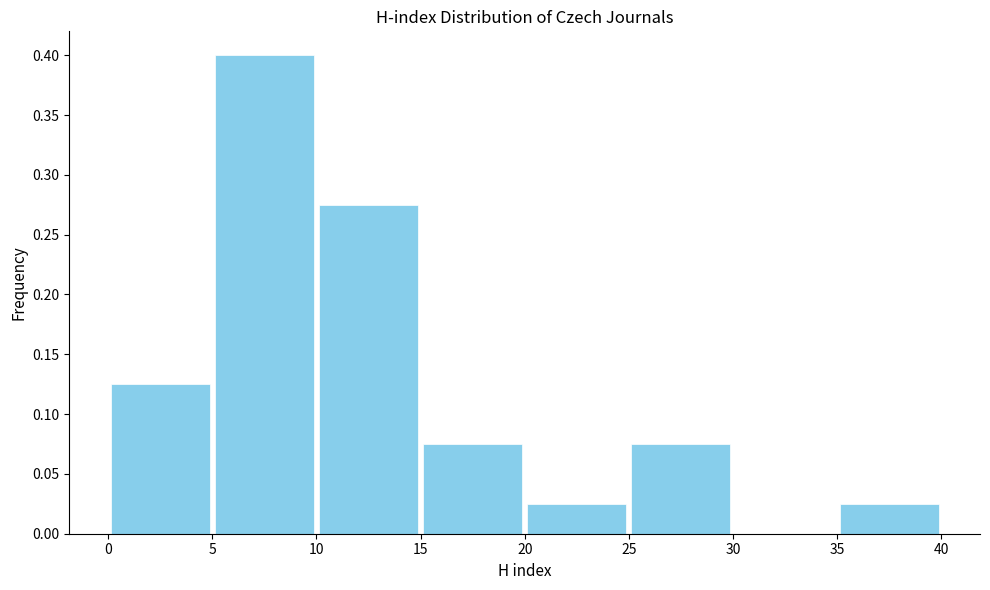

Reading left to right, transcribe this chart: for each bar, give the range it covers on the x-axis and its height. The values are not printed on the chart, so give them approximately, as read against the axis.

0 to 5: 0.125
5 to 10: 0.400
10 to 15: 0.275
15 to 20: 0.075
20 to 25: 0.025
25 to 30: 0.075
30 to 35: 0
35 to 40: 0.025